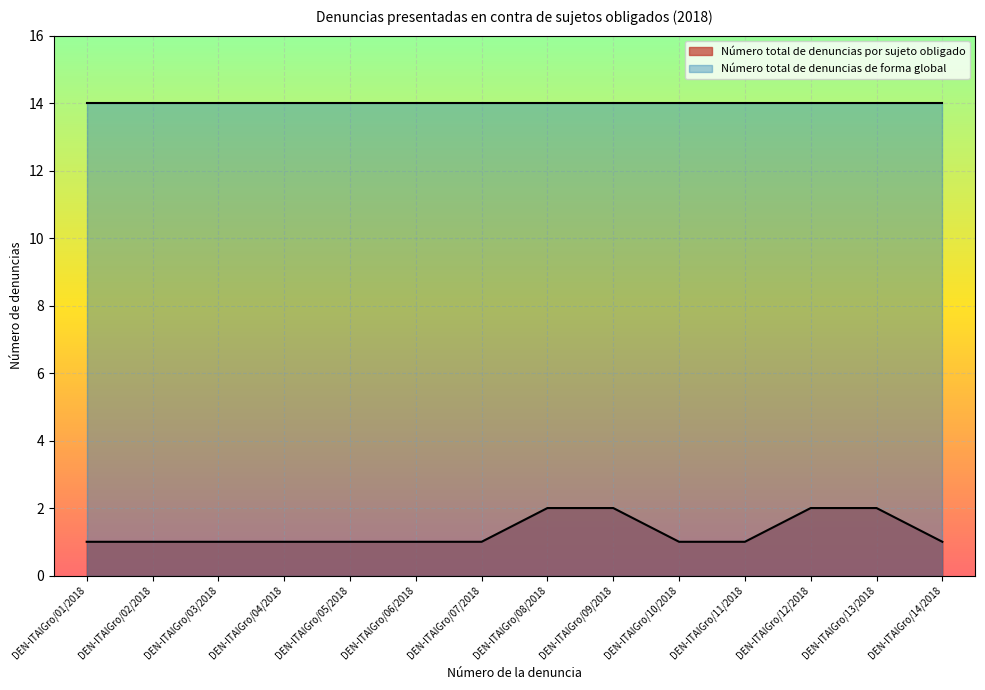

What is the difference between the values at DEN-ITAIGro/09/2018 and DEN-ITAIGro/04/2018?

1